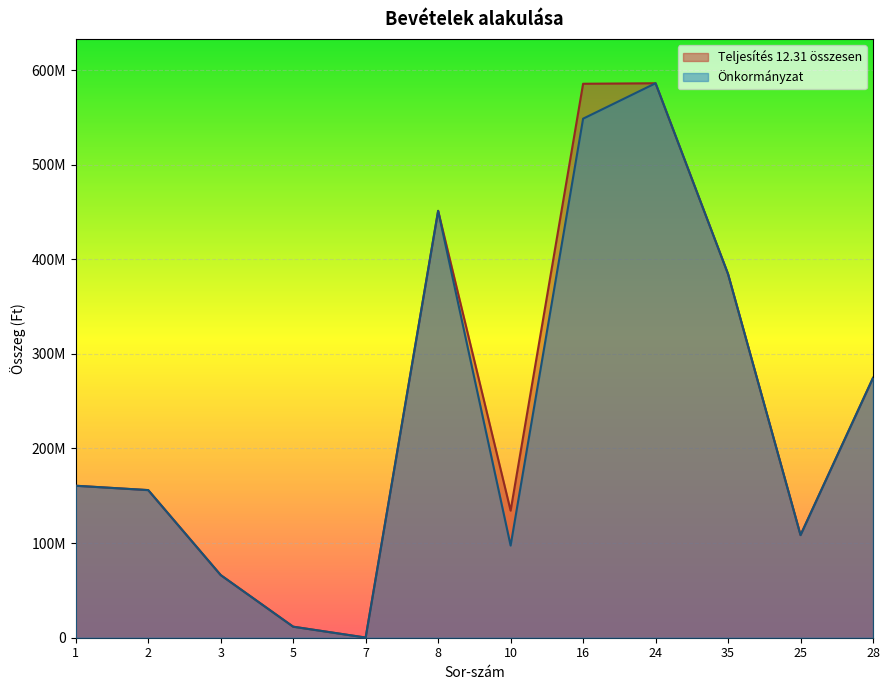

Which series changed the most between 5 and 7?

Teljesítés 12.31 összesen